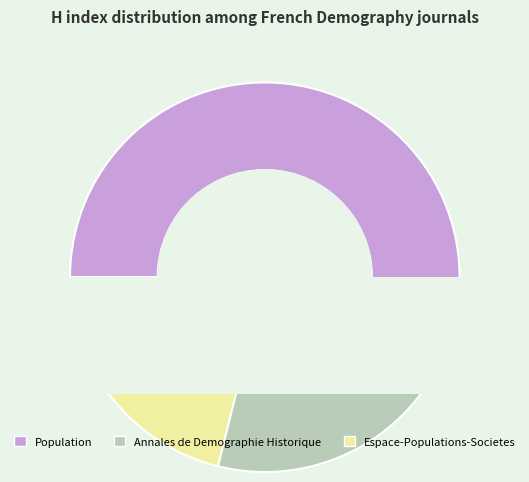

What is the change in value from Population to Annales de Demographie Historique?

-20